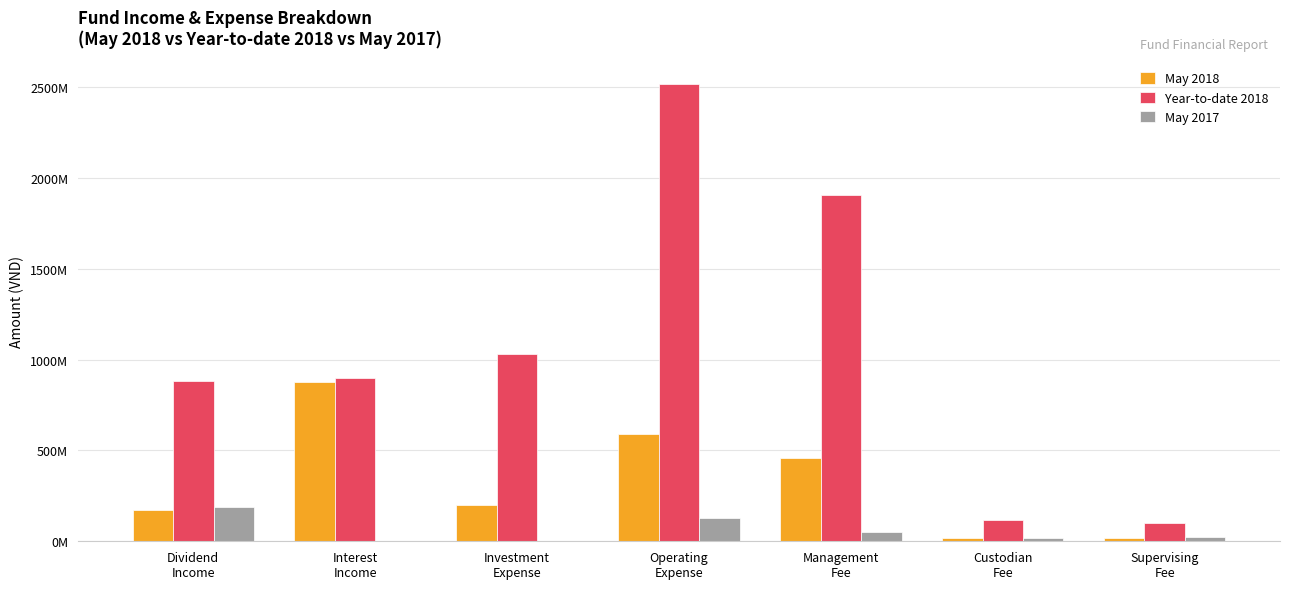

Are the bars grouped side by side (vs. stacked)?

Yes